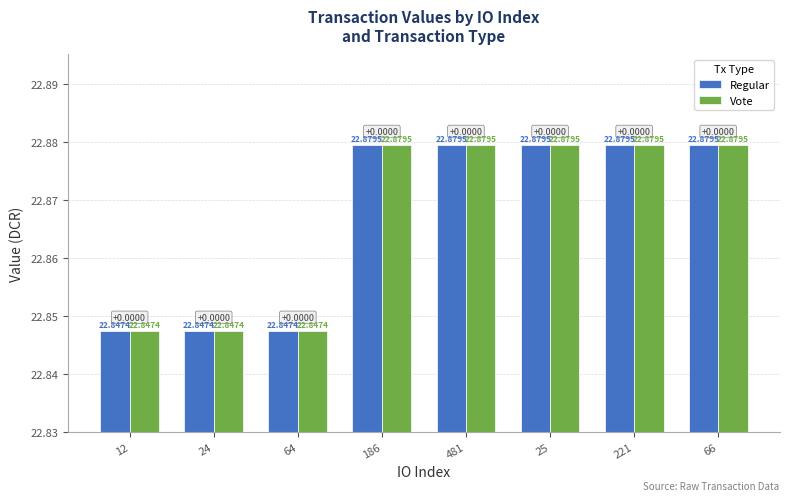

What is the average value of the Vote series?

22.9